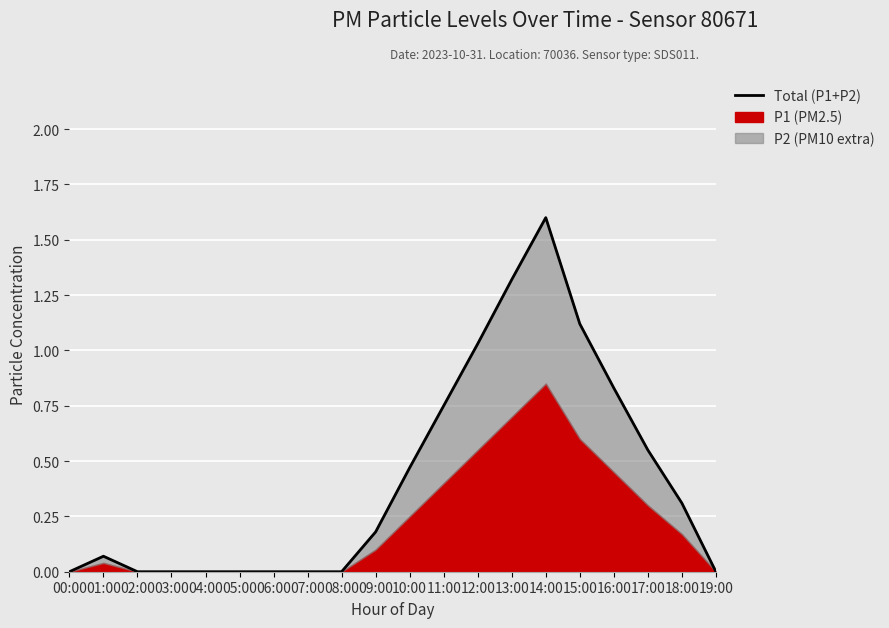

Where is the data nearest to the value 0?

00:00